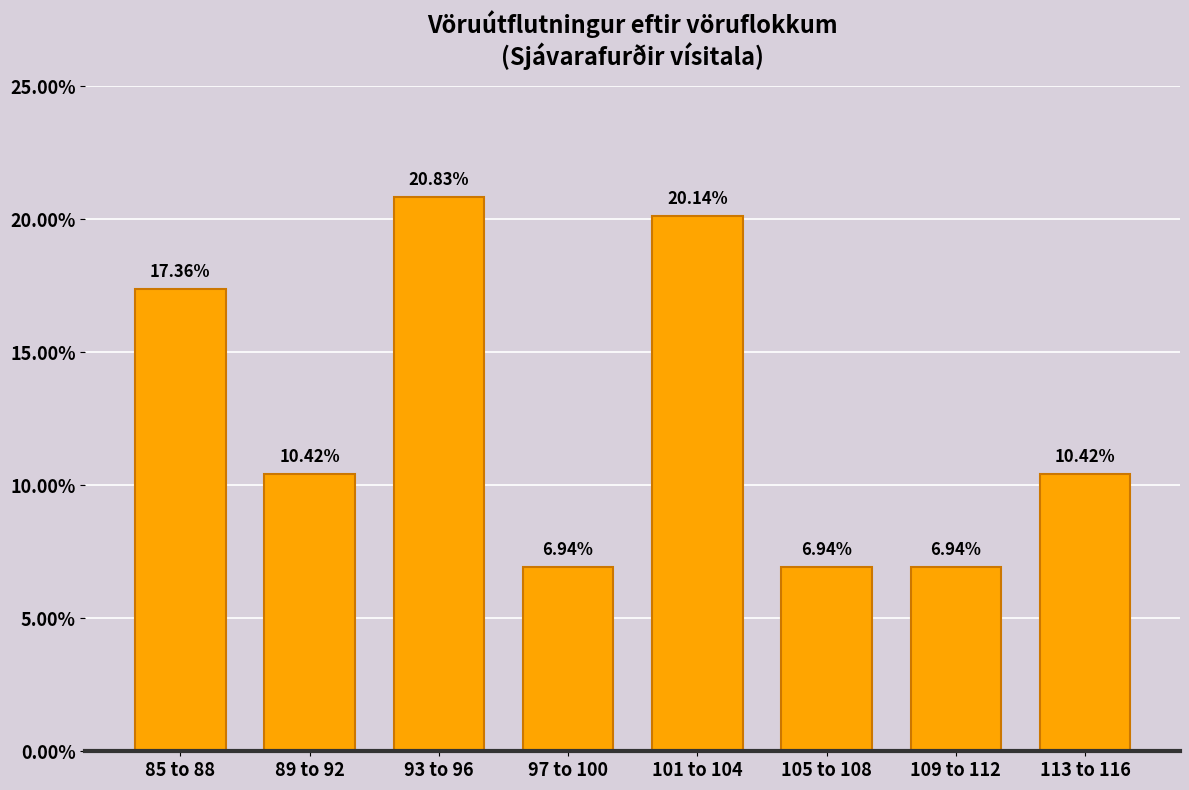

Approximately how many times larger is the value at 85 to 88 compared to 89 to 92?

1.7